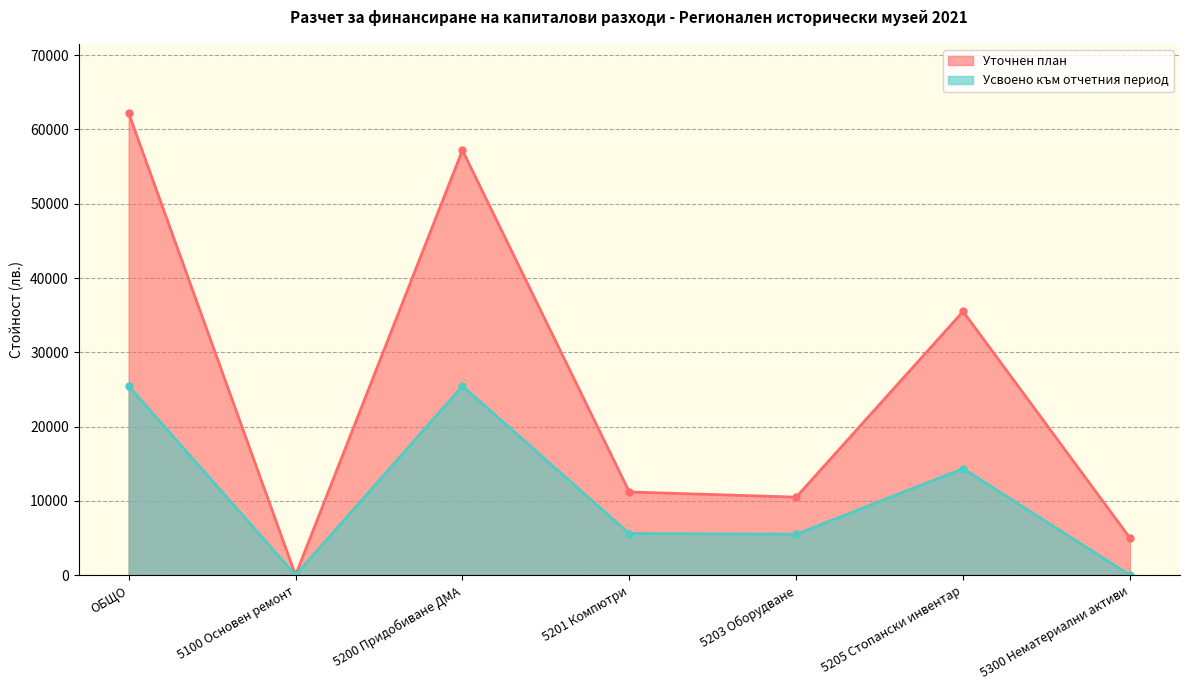

At which category is the sum across all series the highest?

ОБЩО